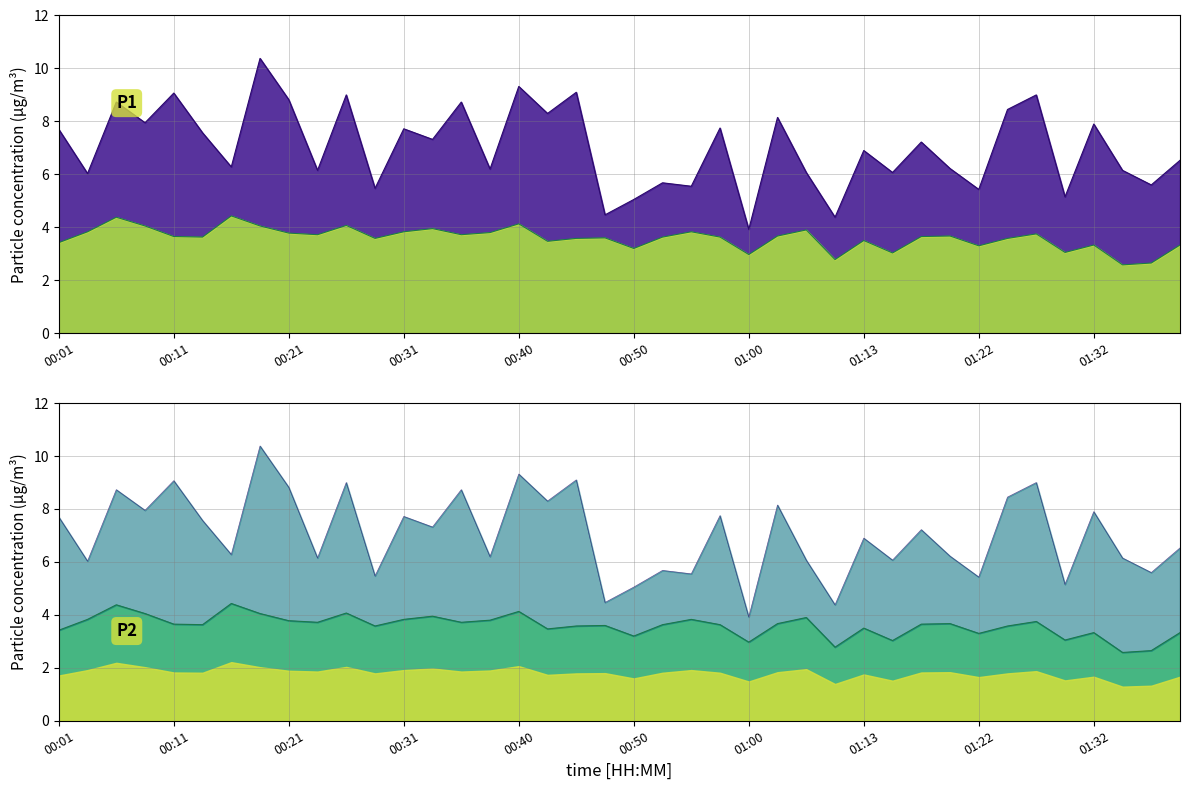

At which label does P1 line first exceed 7?

00:01